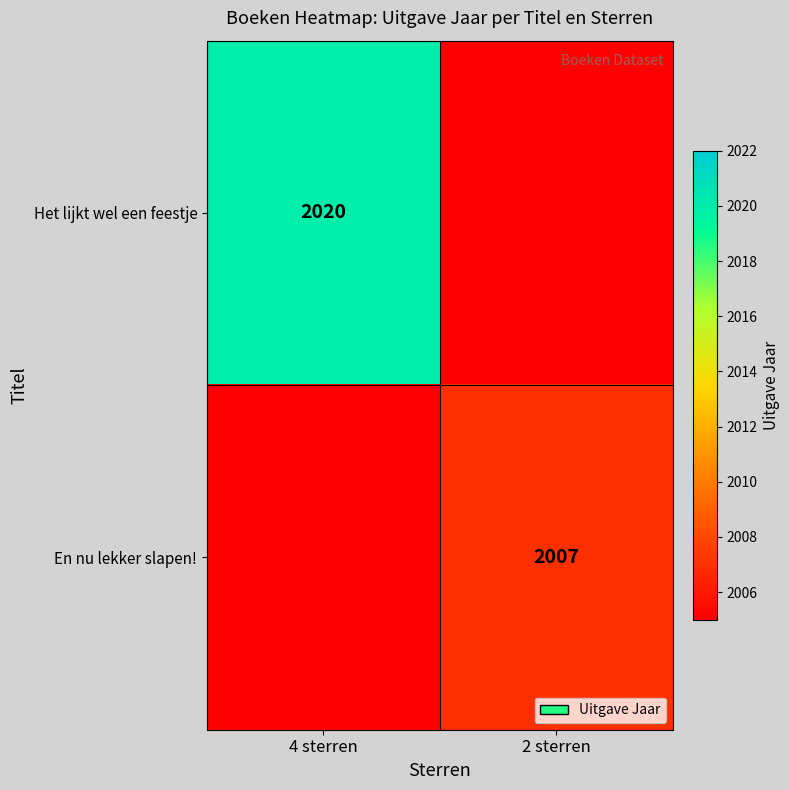

The Het lijkt wel een feestje series shows 2020 at 4 sterren. True or false?

True